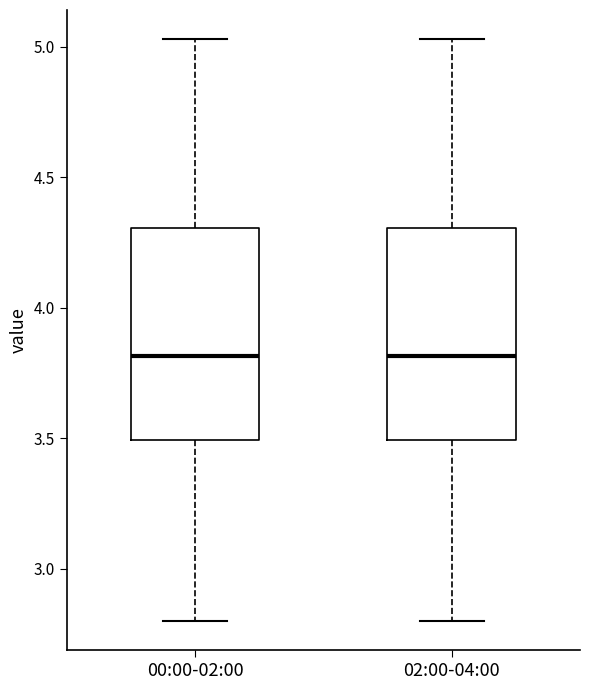

Where does the median line of the box for 00:00-02:00 sit on the y-axis? The values are not printed on the chart, so give them approximately, as read against the axis.

3.80